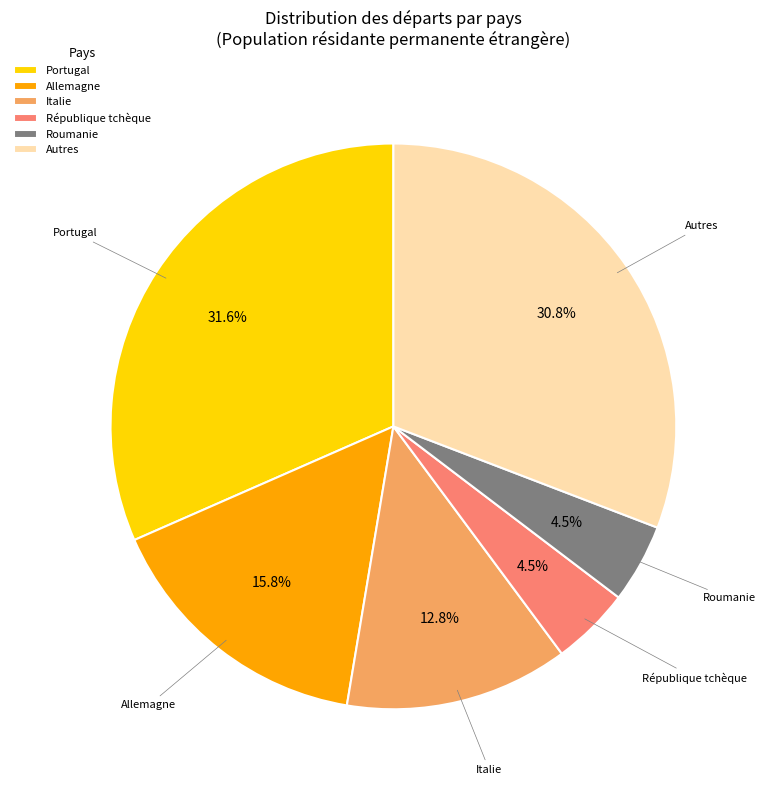

To the nearest percent, what is the difference between the largest and smallest slice percentages?

27%